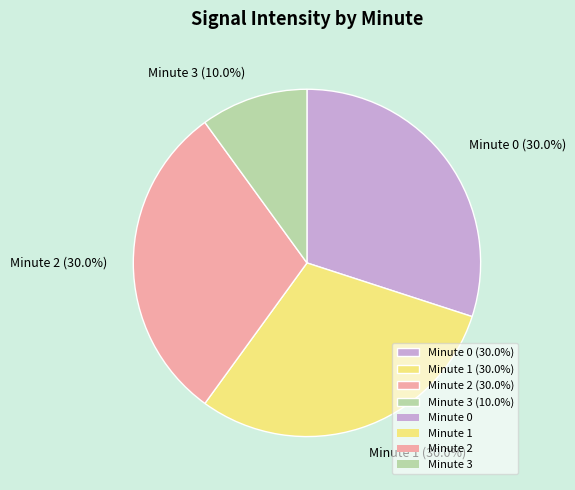

What is the ratio of the value at Minute 3 (10.0%) to the value at Minute 1 (30.0%)?

0.3